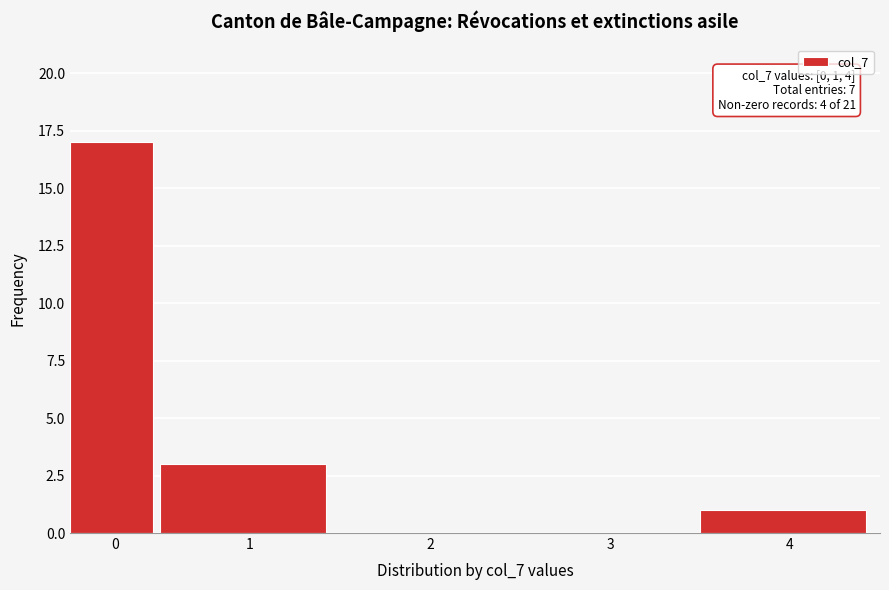

Reading right to left, transcribe all the data shown in this chart.

4=1	3=0	2=0	1=3	0=17